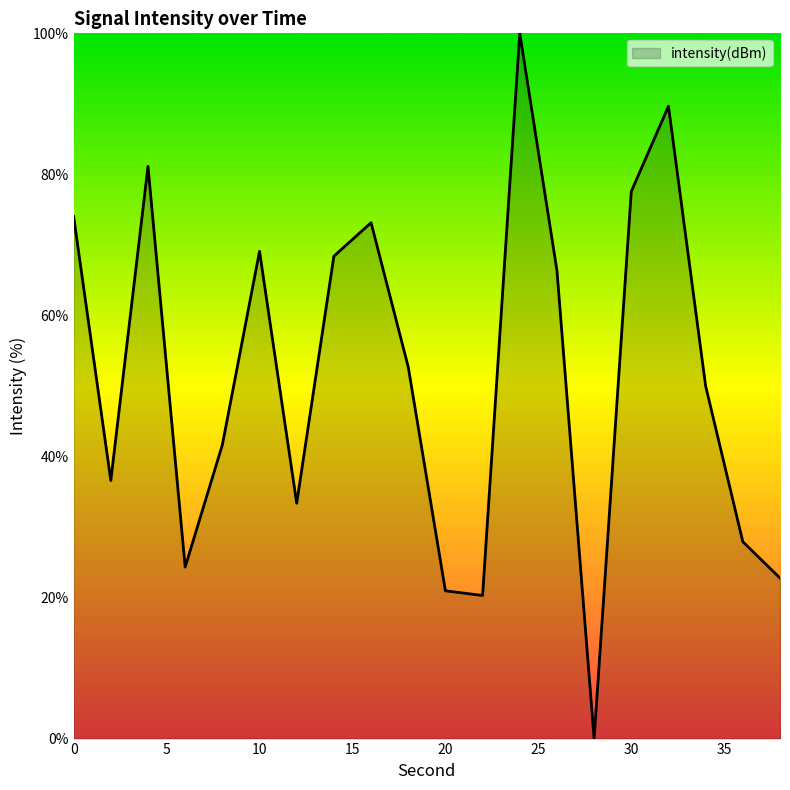

What is the average value?

51.5